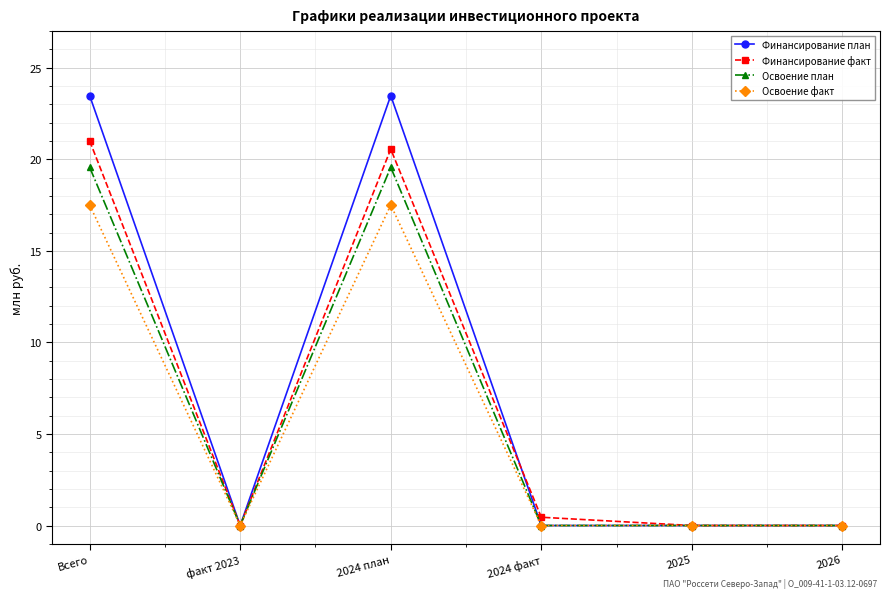

What is the value of the Финансирование факт point at the 4th from the left?

0.5